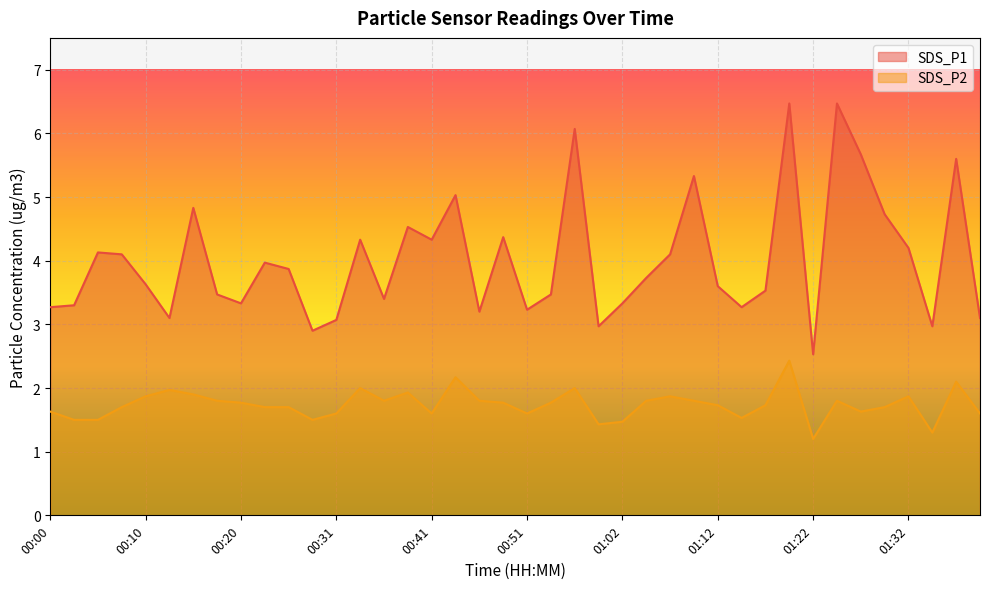

What is the sum of the SDS_P1 values at 00:20 and 01:17?

6.9